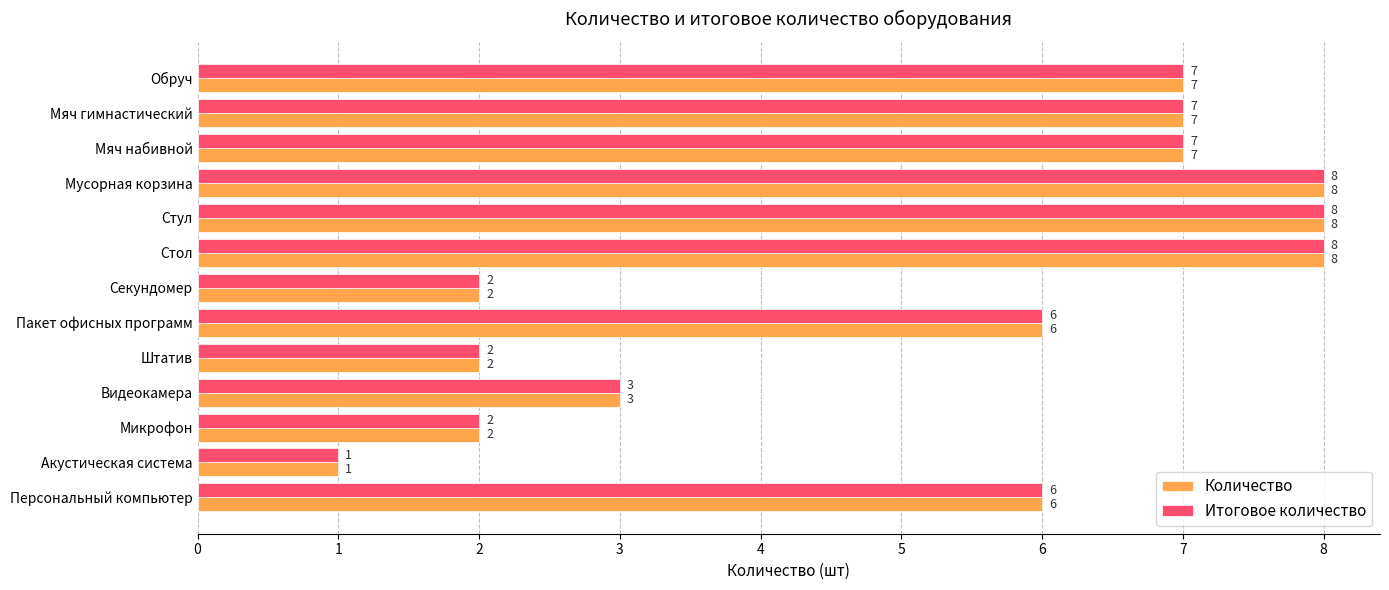

Which category has the lowest value in the Количество series?

Акустическая система